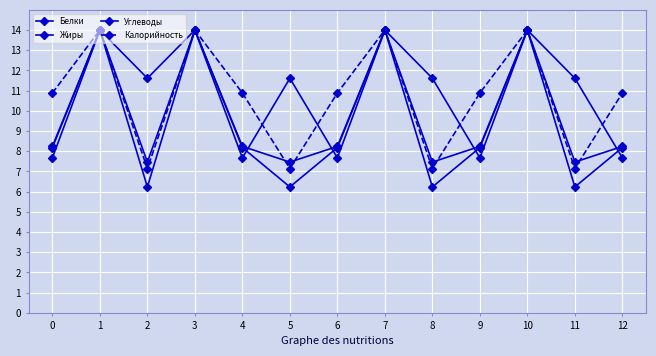

Count the number of data series in this chart.

4